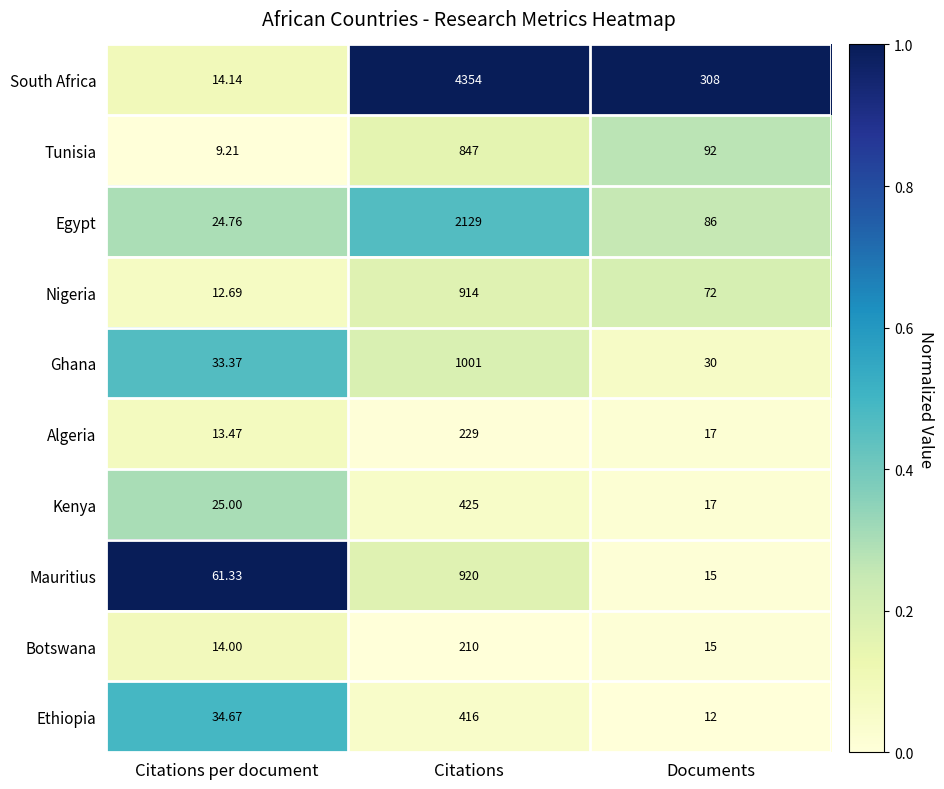

What is the spread (max minus min) of values at Citations?

4144.0